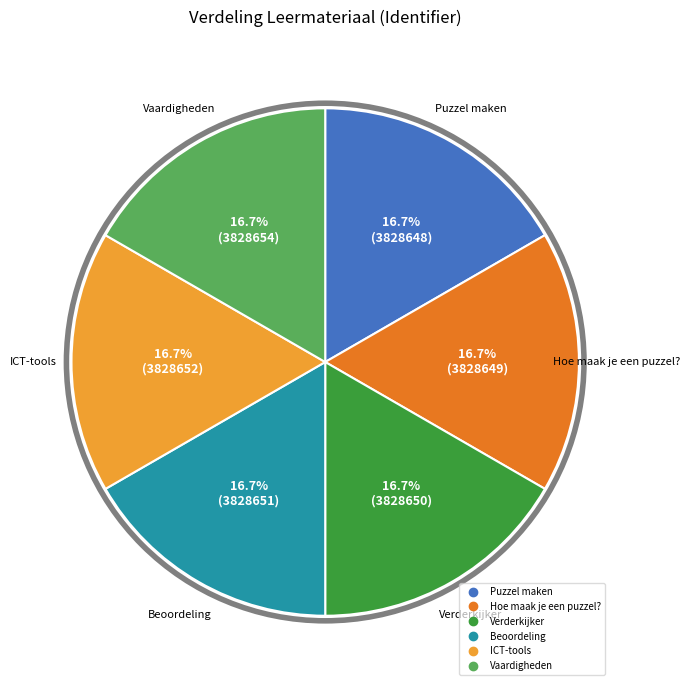

What is the ratio of the value at Beoordeling to the value at ICT-tools?

1.0